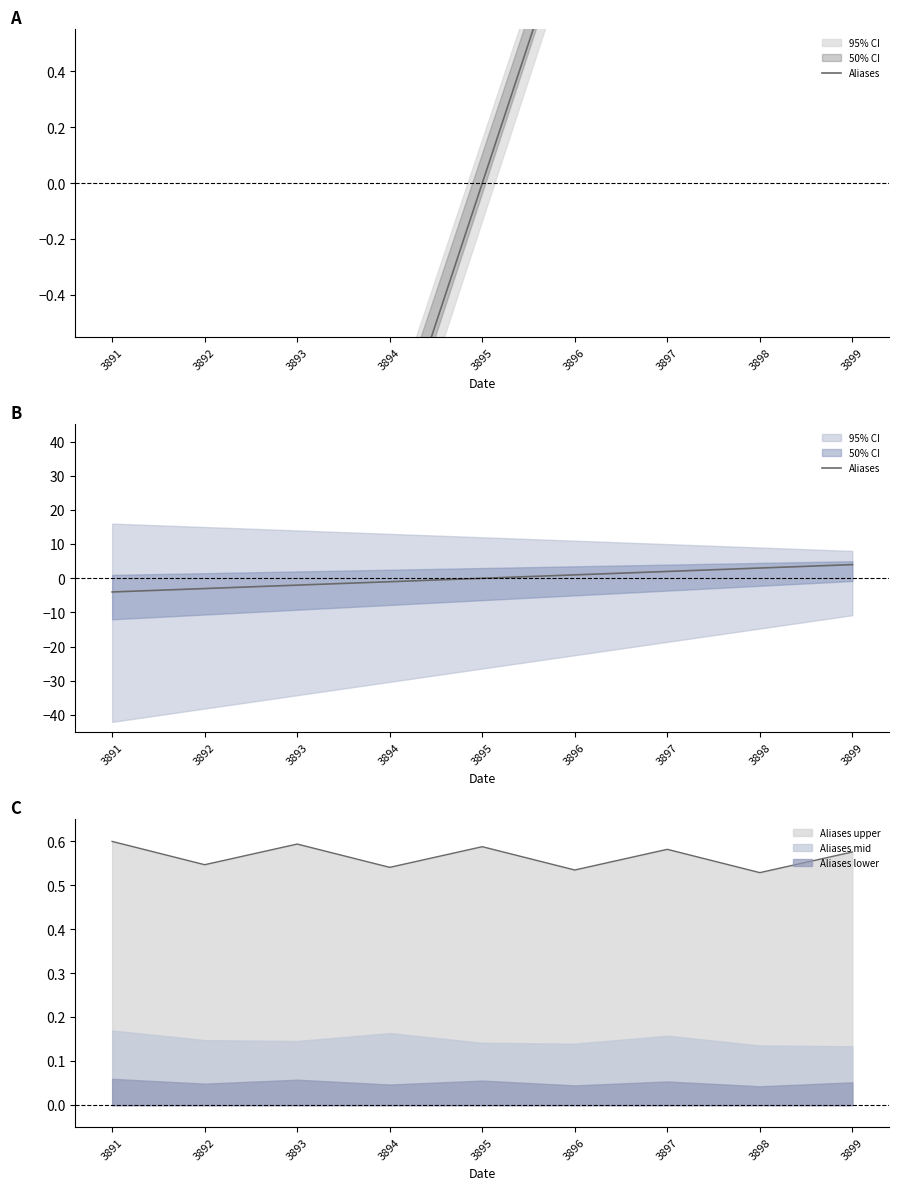

At which label is the value closest to 0?

3895